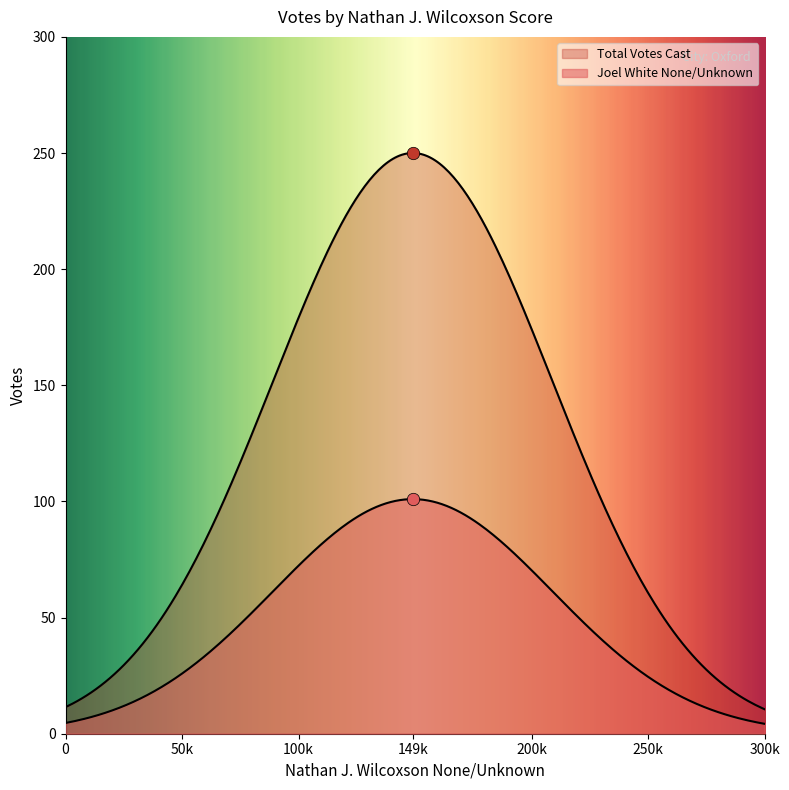

Which series reaches the minimum Y coordinate?

Joel White None/Unknown